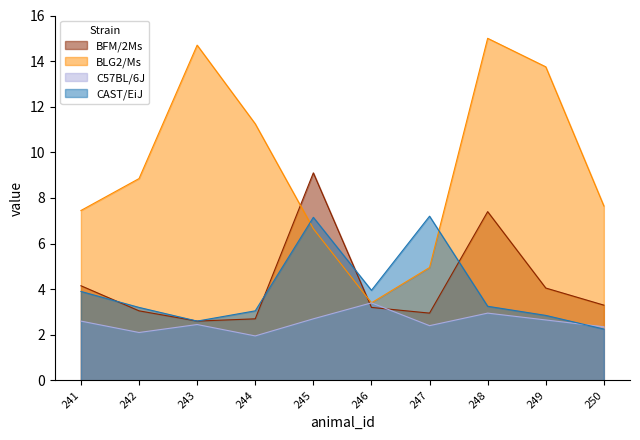

How many lines are shown in the chart?

4